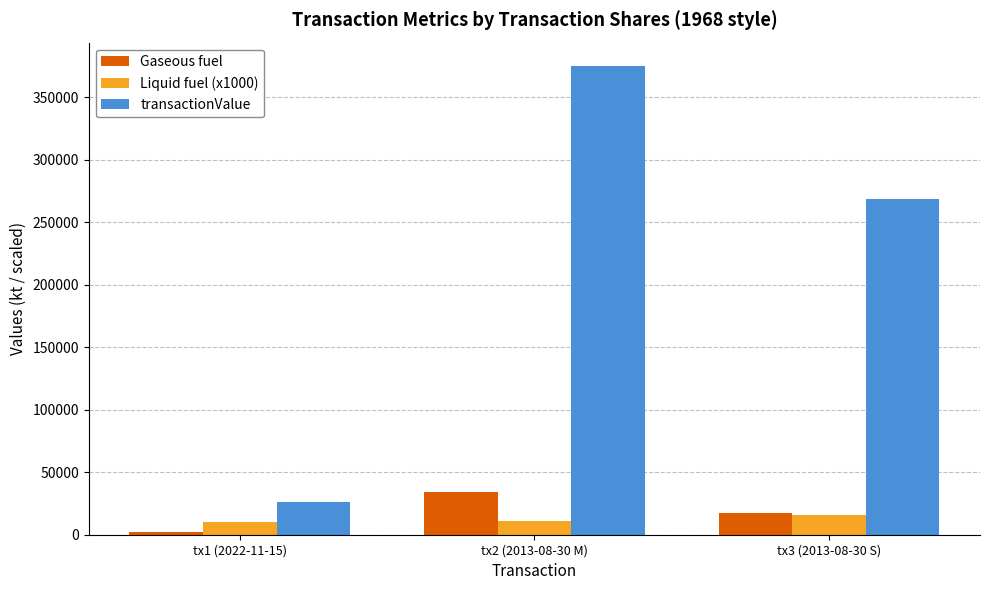

What is the difference between the Gaseous fuel values at tx1 (2022-11-15) and tx3 (2013-08-30 S)?

14498